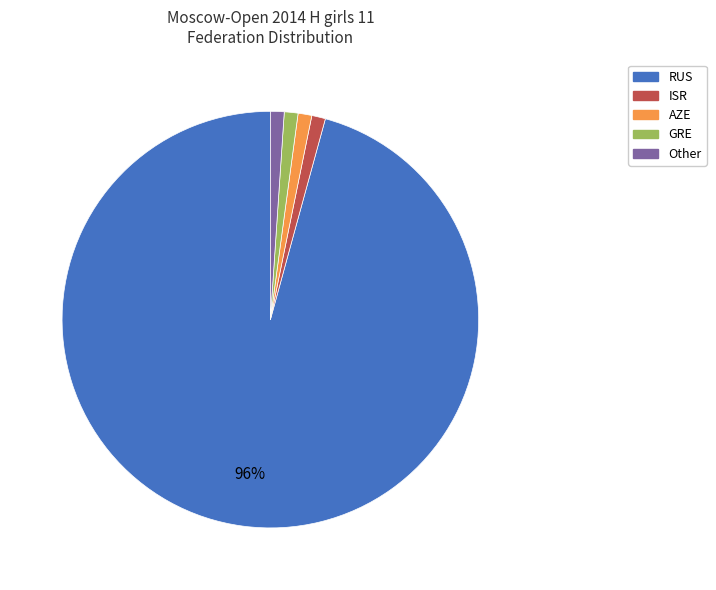

How many segments does this pie chart have?

5